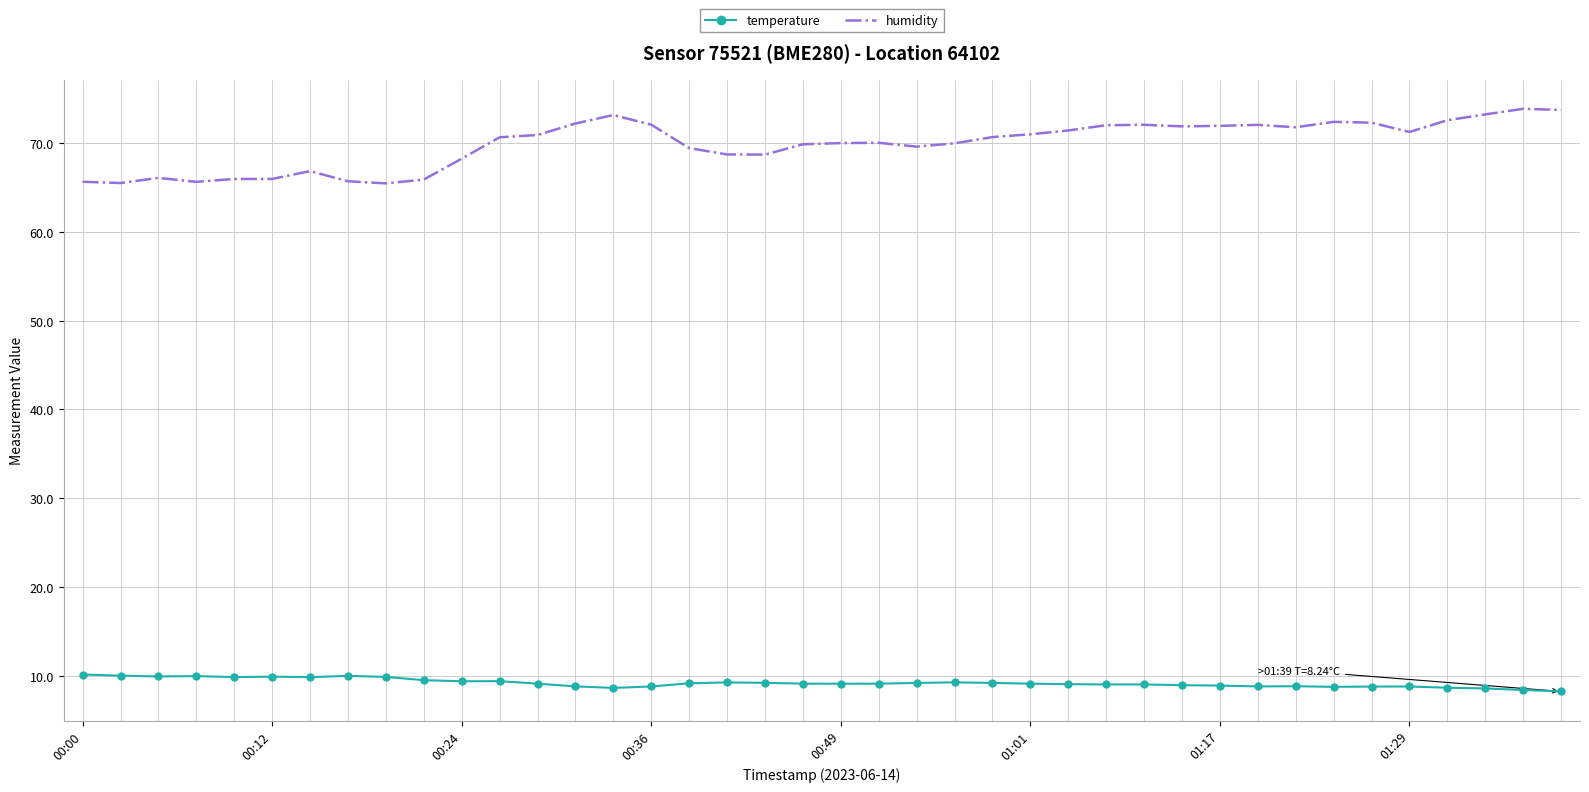

Rank the series by their maximum value, from lowest to highest.

temperature, humidity